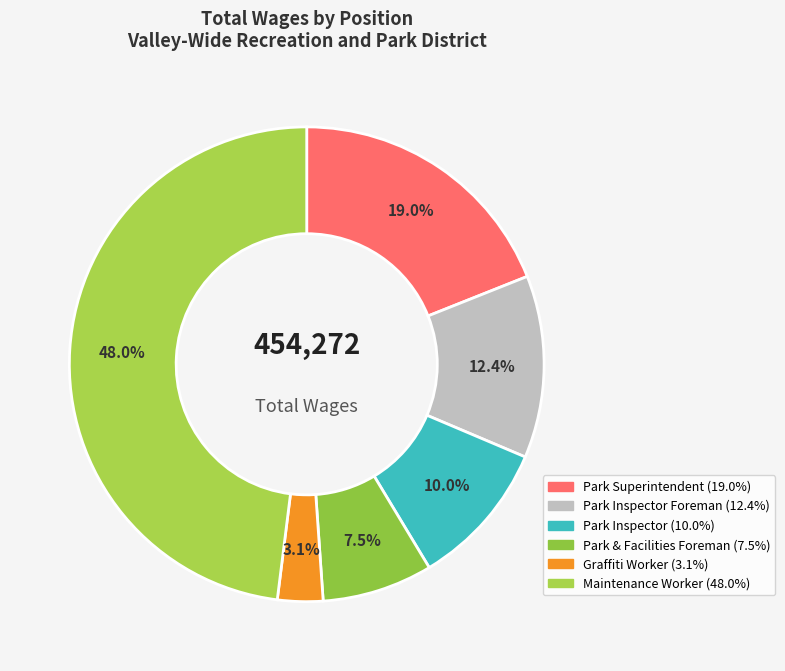

Is there any slice that represents more than half of the pie?

No